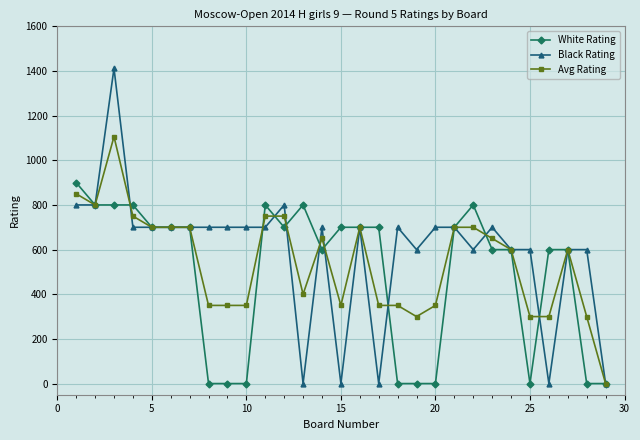

True or false: Black Rating has more than 1 interior local peaks.

True